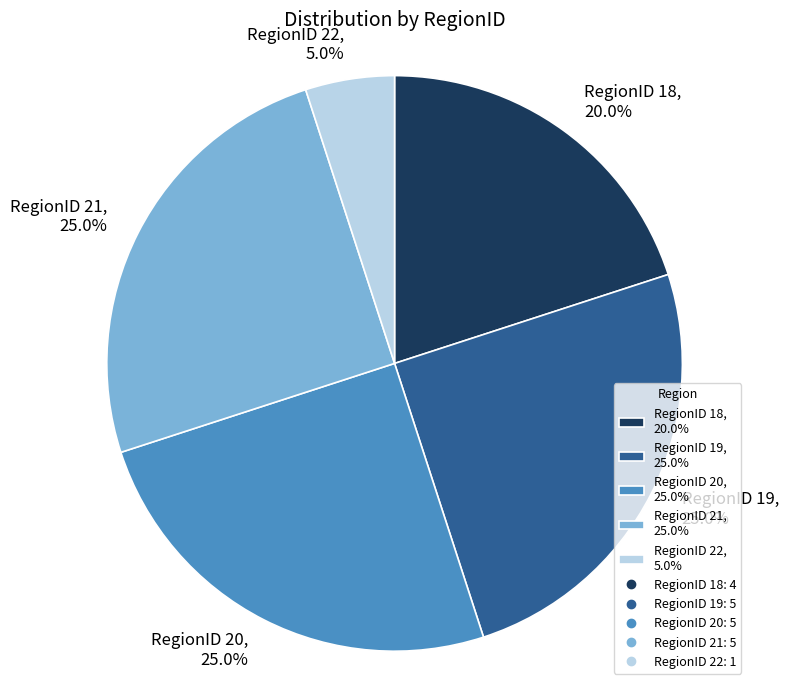

How many segments does this pie chart have?

5